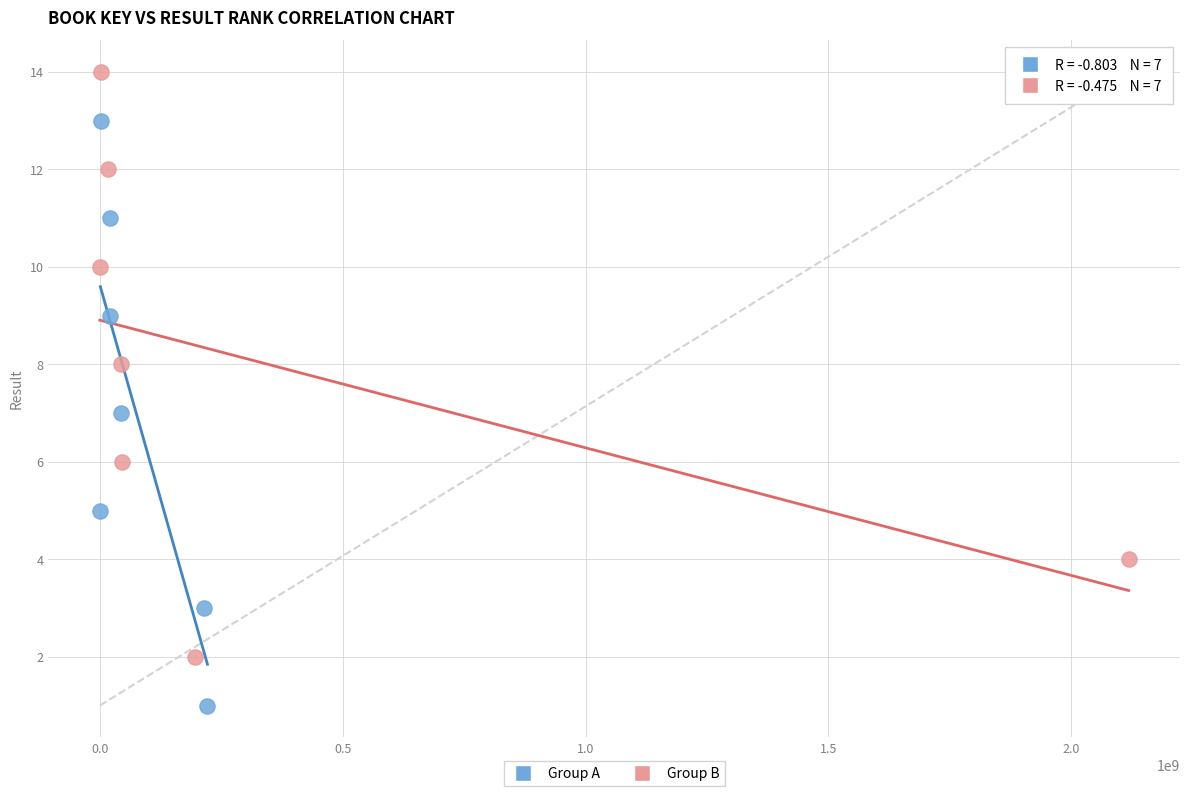

Which series contains the lowest Y value?

Group A